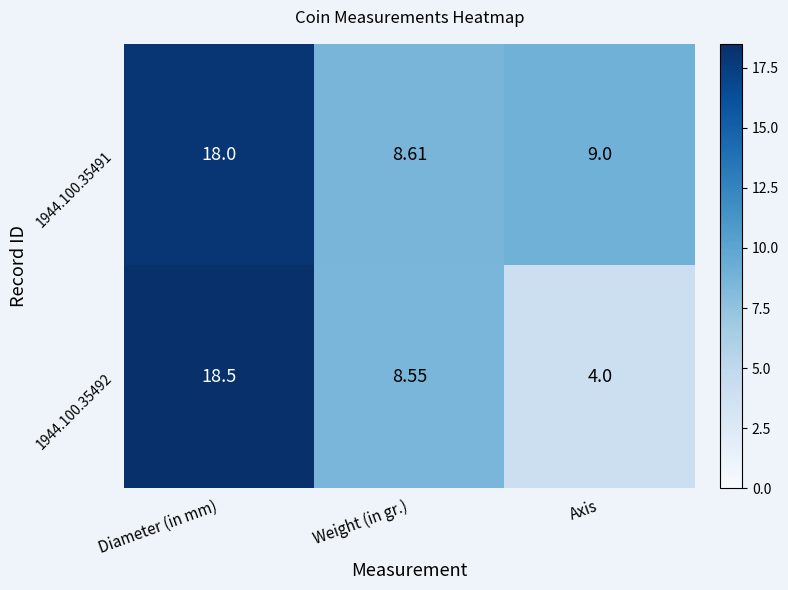

Which label corresponds to the largest value in the chart?

Diameter (in mm)